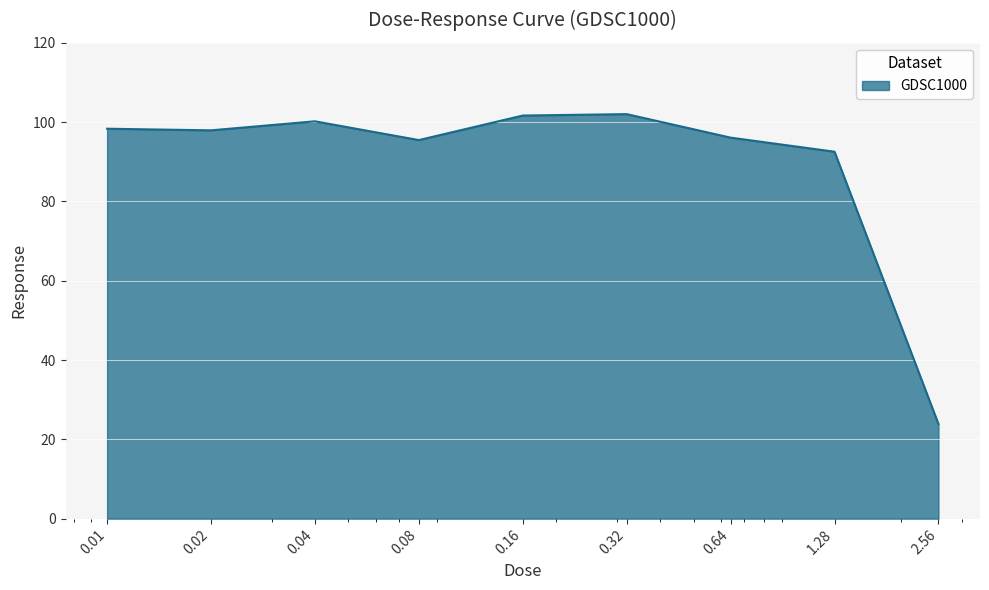

What is the minimum value shown in the chart?

23.9